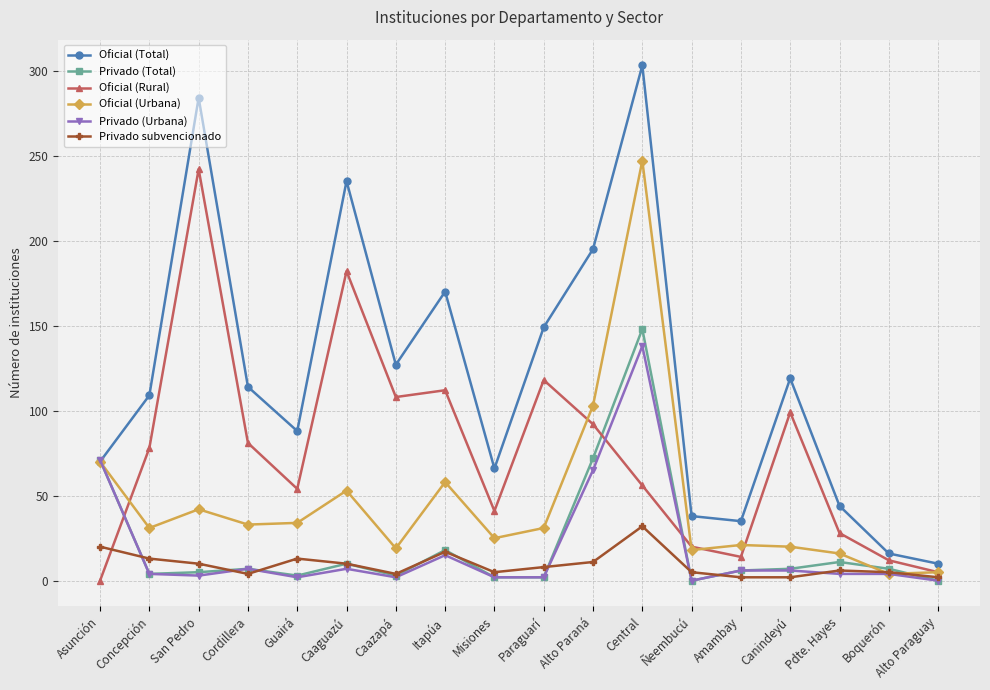

True or false: Privado (Total) and Oficial (Rural) intersect in this chart.

True